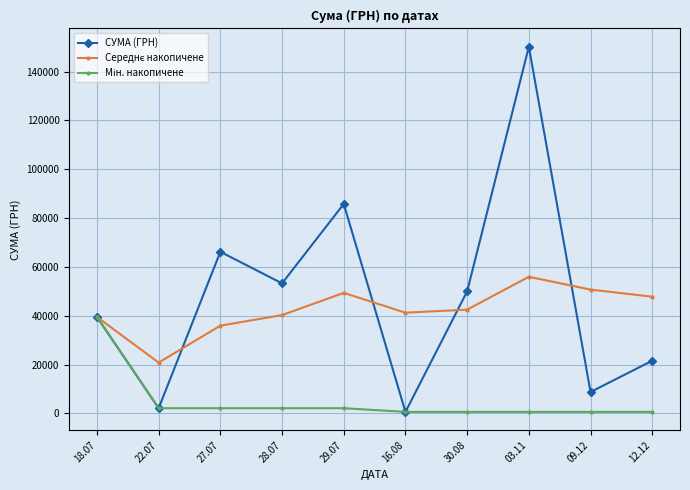

Between 29.07 and 16.08, which series saw the biggest shift?

СУМА (ГРН)